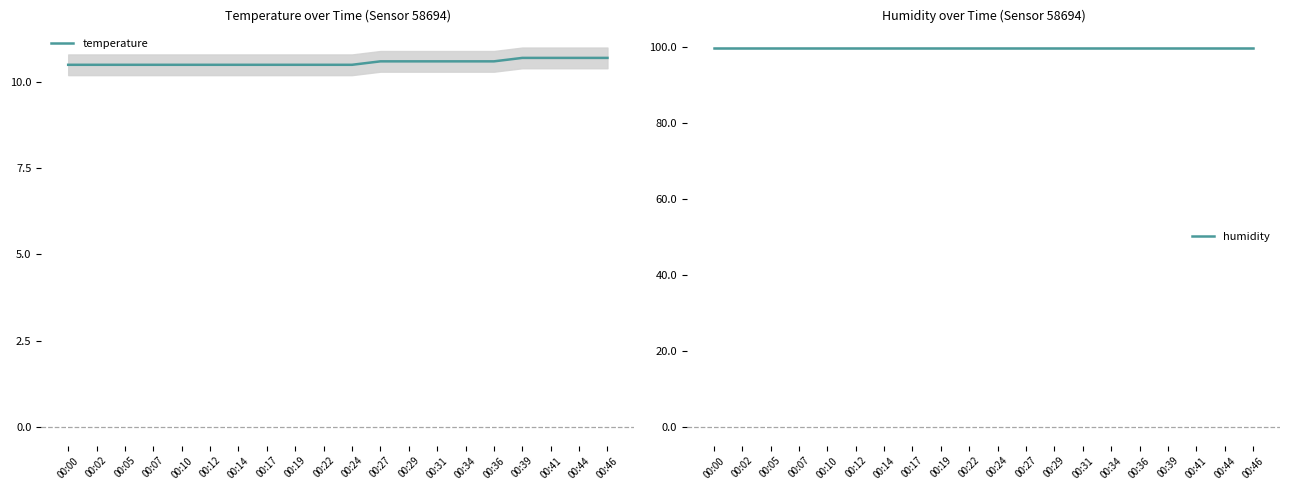

What is the spread (max minus min) of values at 00:12?

89.4